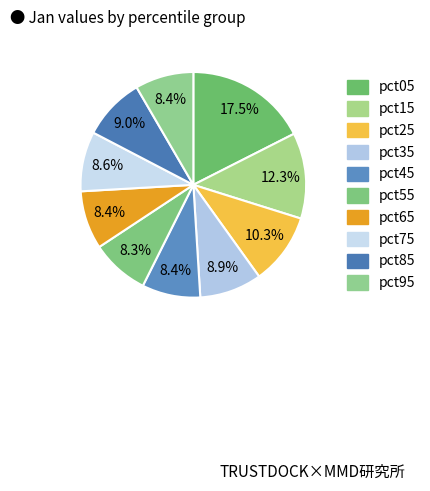

Which category has the biggest portion of the pie?

pct05